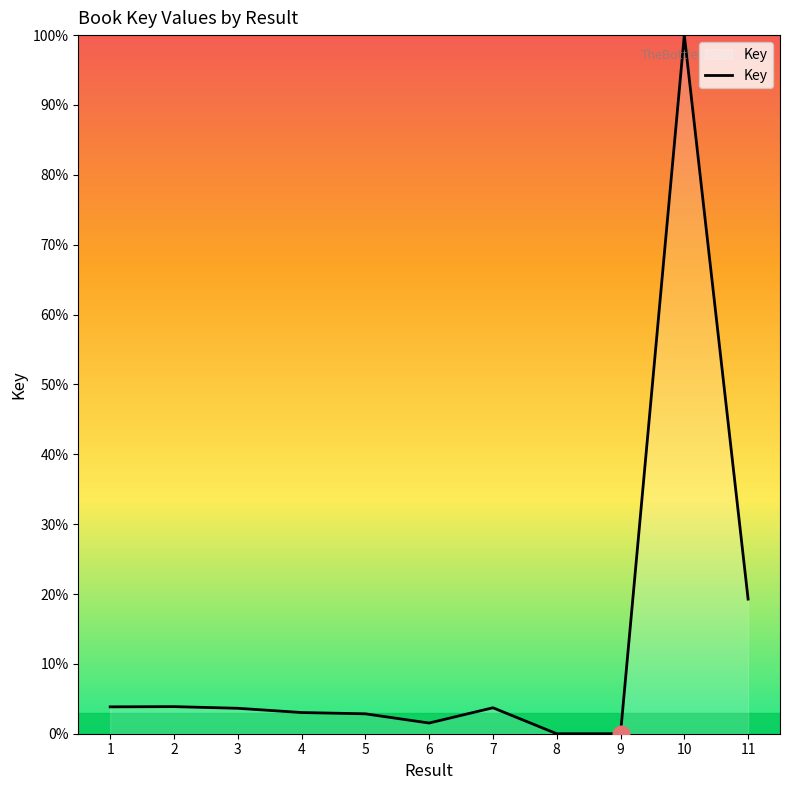

What is the maximum value shown in the chart?

100.0